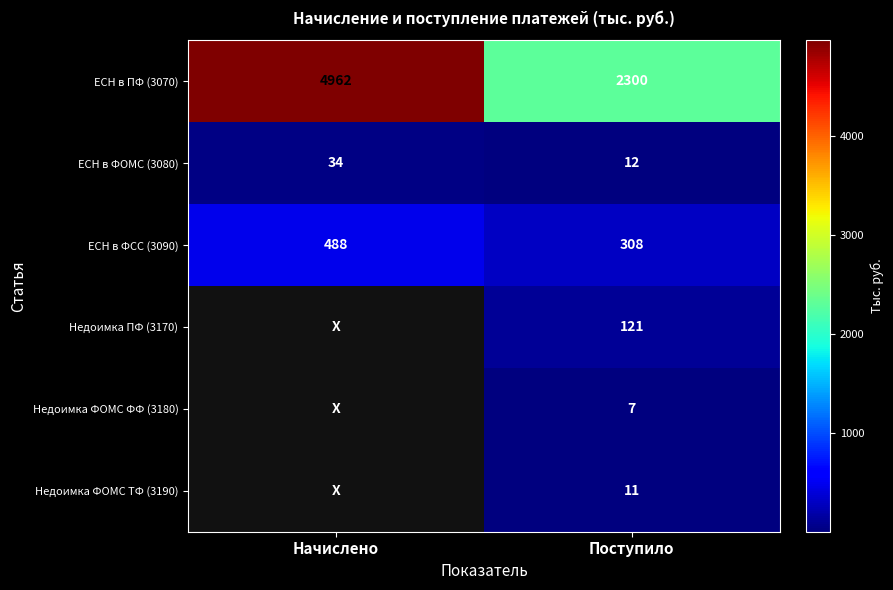

What is the average value of the ЕСН в ФСС (3090) series?

398